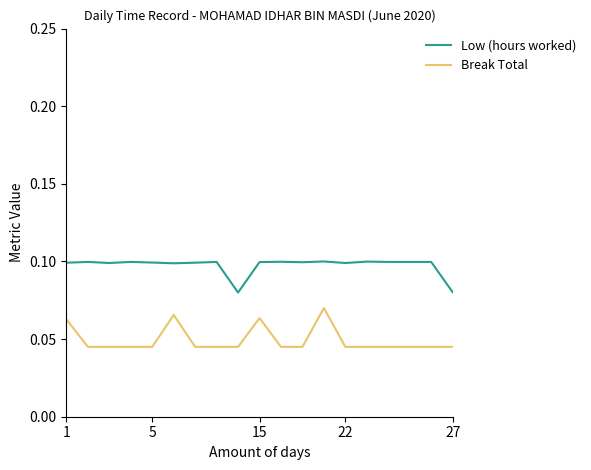

Which series has the widest spread of values?

Break Total